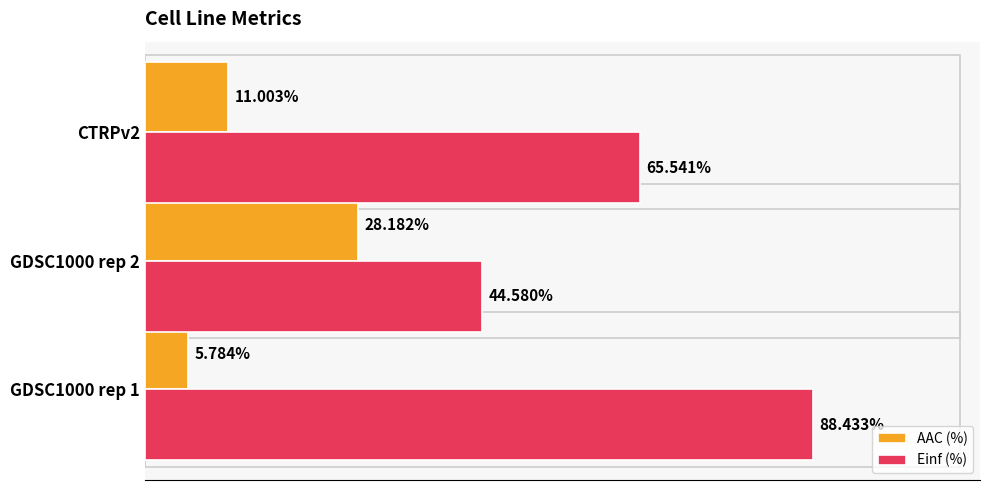

Which series has the largest total across all categories?

Einf (%)